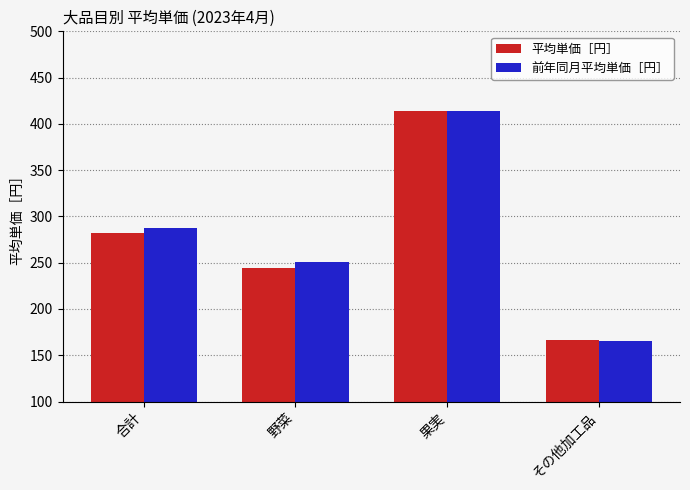

Is the value of 平均単価［円］ at 果実 greater than the value of 前年同月平均単価［円］ at 合計?

Yes